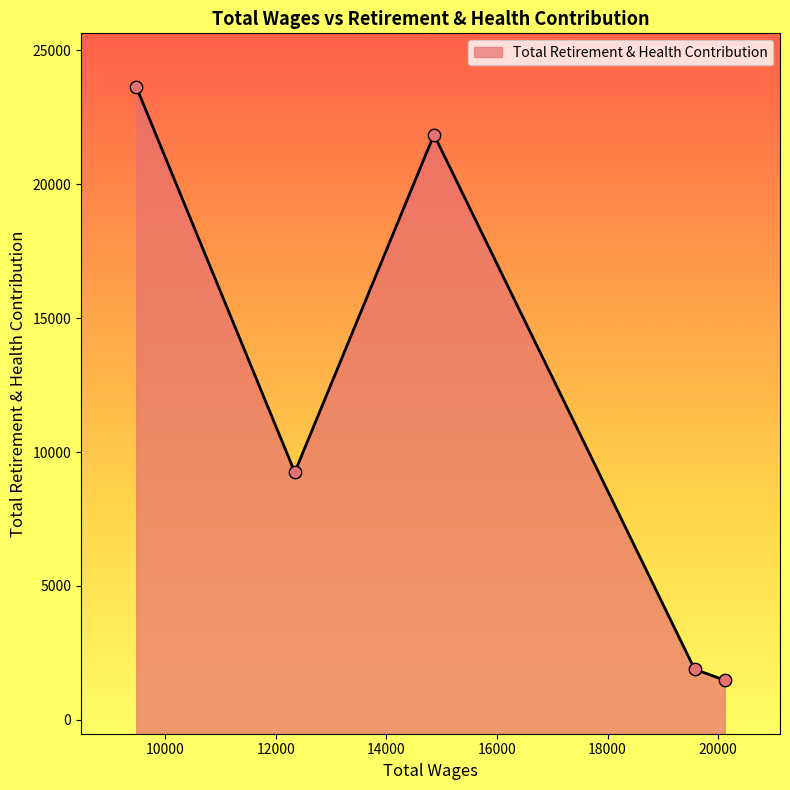

What is the change in value from 14860.0 to 12341.0?

-12607